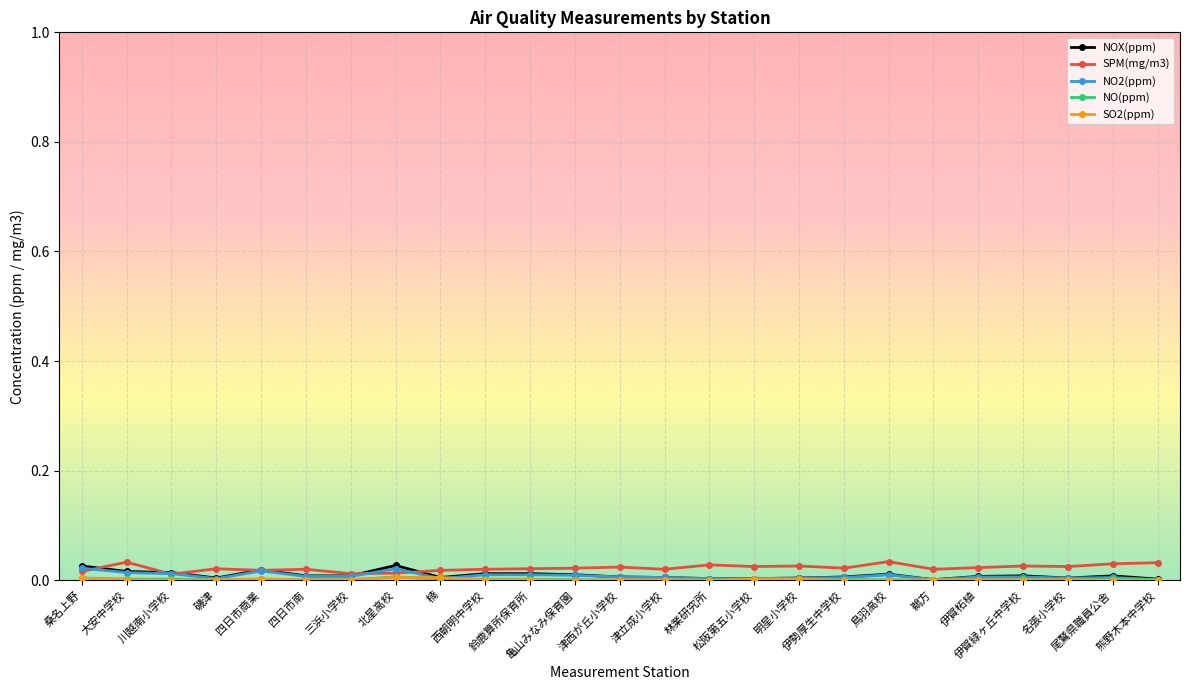

Reading left to right, extract all data points from this chart.

NOX(ppm): 桑名上野=0.0	大安中学校=0.0	川越南小学校=0.0	磯津=0.0	四日市商業=0.0	四日市南=0.0	三浜小学校=0.0	北星高校=0.0	楠=0.0	西朝明中学校=0.0	鈴鹿算所保育所=0.0	亀山みなみ保育園=0.0	津西が丘小学校=0.0	津立成小学校=0.0	林業研究所=0.0	松阪第五小学校=0.0	明星小学校=0.0	伊勢厚生中学校=0.0	鳥羽高校=0.0	鵜方=0.0	伊賀柘植=0.0	伊賀緑ヶ丘中学校=0.0	名張小学校=0.0	尾鷲県職員公舎=0.0	熊野木本中学校=0.0
SPM(mg/m3): 桑名上野=0.0	大安中学校=0.0	川越南小学校=0.0	磯津=0.0	四日市商業=0.0	四日市南=0.0	三浜小学校=0.0	北星高校=0.0	楠=0.0	西朝明中学校=0.0	鈴鹿算所保育所=0.0	亀山みなみ保育園=0.0	津西が丘小学校=0.0	津立成小学校=0.0	林業研究所=0.0	松阪第五小学校=0.0	明星小学校=0.0	伊勢厚生中学校=0.0	鳥羽高校=0.0	鵜方=0.0	伊賀柘植=0.0	伊賀緑ヶ丘中学校=0.0	名張小学校=0.0	尾鷲県職員公舎=0.0	熊野木本中学校=0.0
NO2(ppm): 桑名上野=0.0	大安中学校=0.0	川越南小学校=0.0	磯津=0.0	四日市商業=0.0	四日市南=0.0	三浜小学校=0.0	北星高校=0.0	楠=0.0	西朝明中学校=0.0	鈴鹿算所保育所=0.0	亀山みなみ保育園=0.0	津西が丘小学校=0.0	津立成小学校=0.0	林業研究所=0.0	松阪第五小学校=0.0	明星小学校=0.0	伊勢厚生中学校=0.0	鳥羽高校=0.0	鵜方=0.0	伊賀柘植=0.0	伊賀緑ヶ丘中学校=0.0	名張小学校=0.0	尾鷲県職員公舎=0.0	熊野木本中学校=0.0
NO(ppm): 桑名上野=0.0	大安中学校=0.0	川越南小学校=0.0	磯津=0.0	四日市商業=0.0	四日市南=0.0	三浜小学校=0.0	北星高校=0.0	楠=0.0	西朝明中学校=0.0	鈴鹿算所保育所=0.0	亀山みなみ保育園=0.0	津西が丘小学校=0.0	津立成小学校=0.0	林業研究所=0.0	松阪第五小学校=0.0	明星小学校=0.0	伊勢厚生中学校=0.0	鳥羽高校=0.0	鵜方=0.0	伊賀柘植=0.0	伊賀緑ヶ丘中学校=0.0	名張小学校=0.0	尾鷲県職員公舎=0.0	熊野木本中学校=0.0
SO2(ppm): 桑名上野=0.0	大安中学校=0.0	川越南小学校=0.0	磯津=0.0	四日市商業=0.0	四日市南=0.0	三浜小学校=0.0	北星高校=0.0	楠=0.0	西朝明中学校=0.0	鈴鹿算所保育所=0.0	亀山みなみ保育園=0.0	津西が丘小学校=0.0	津立成小学校=0.0	林業研究所=0.0	松阪第五小学校=0.0	明星小学校=0.0	伊勢厚生中学校=0.0	鳥羽高校=0.0	鵜方=0.0	伊賀柘植=0.0	伊賀緑ヶ丘中学校=0.0	名張小学校=0.0	尾鷲県職員公舎=0.0	熊野木本中学校=0.0